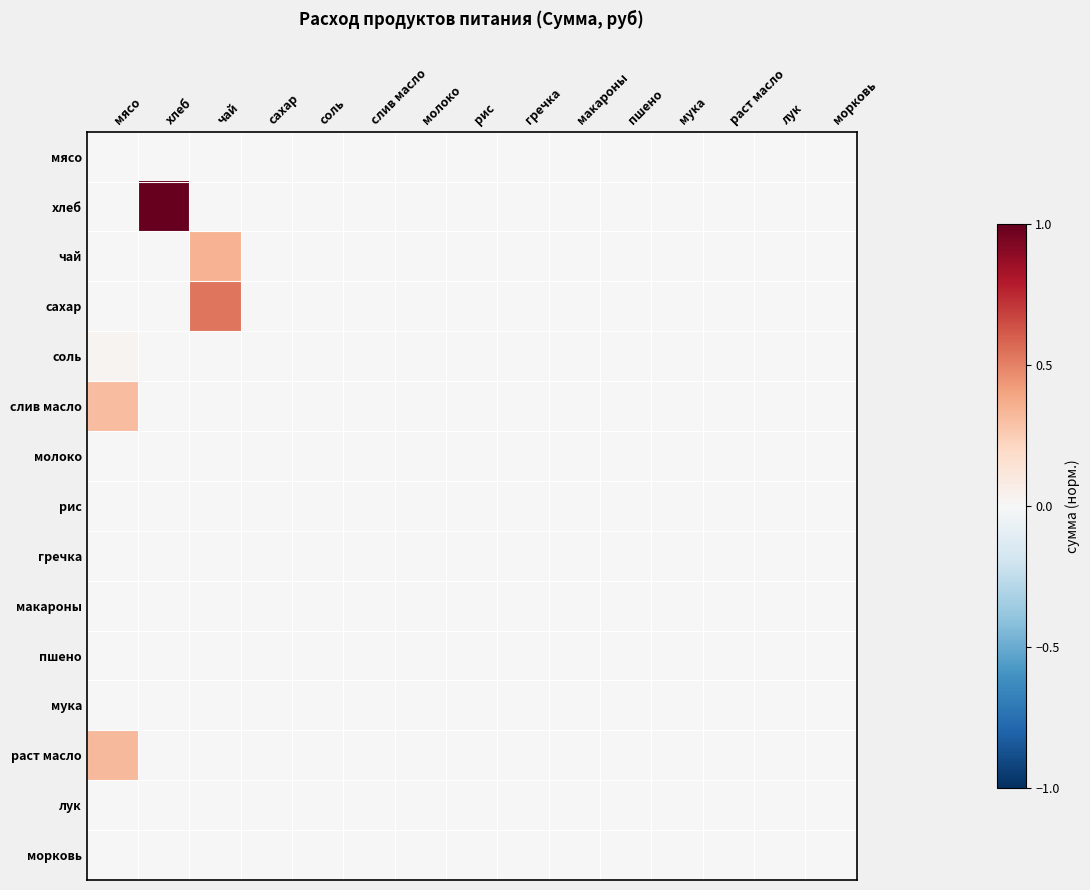

At how many categories does at least one series exceed 0?

3